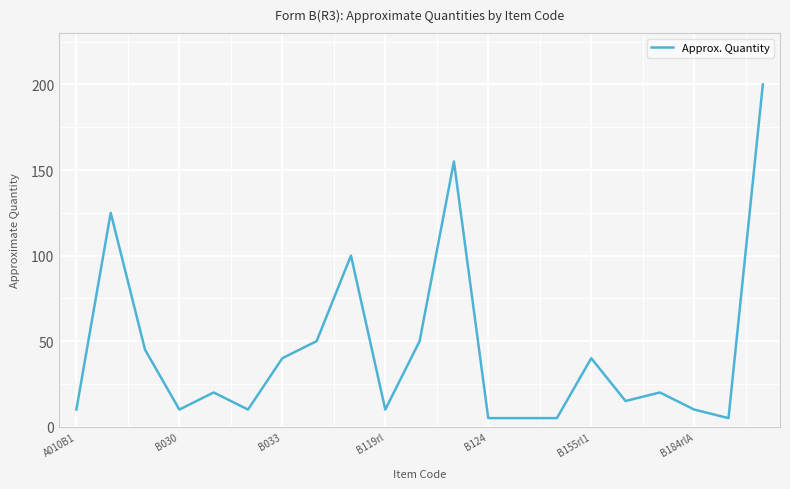

What is the greatest value displayed?

200